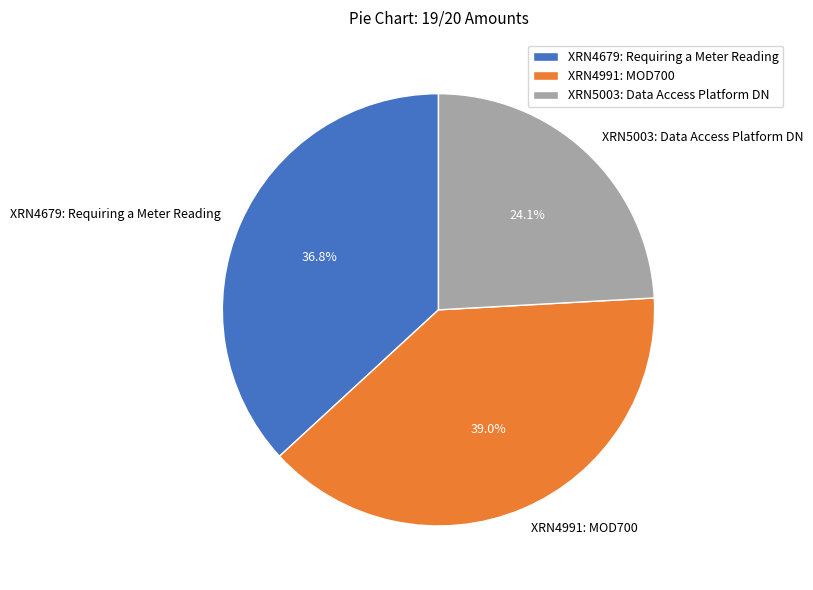

What is the largest slice in the pie chart?

XRN4991: MOD700